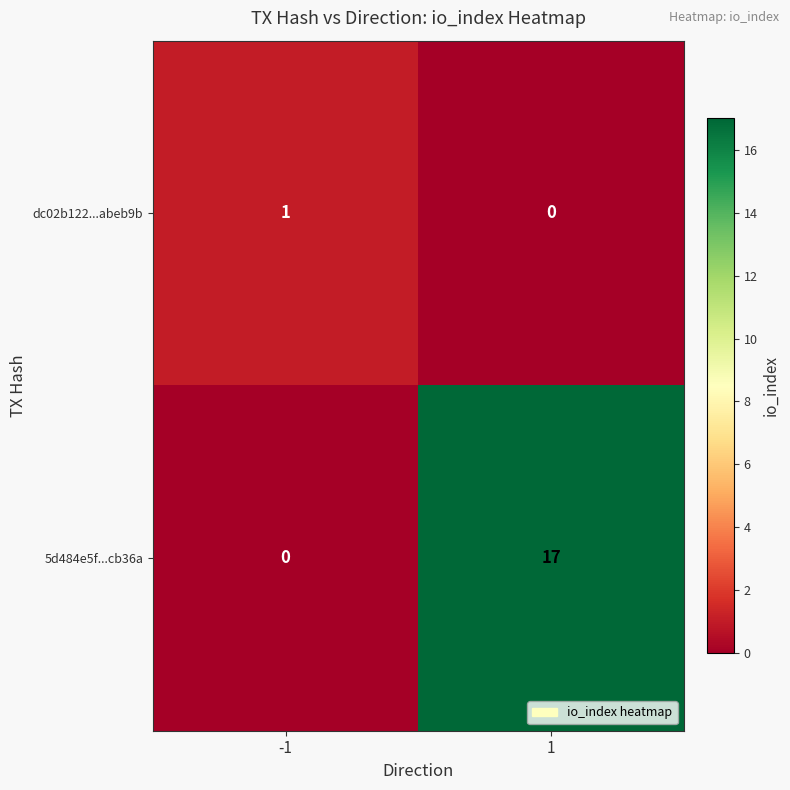

Between -1 and 1, which series saw the biggest shift?

5d484e5f...cb36a